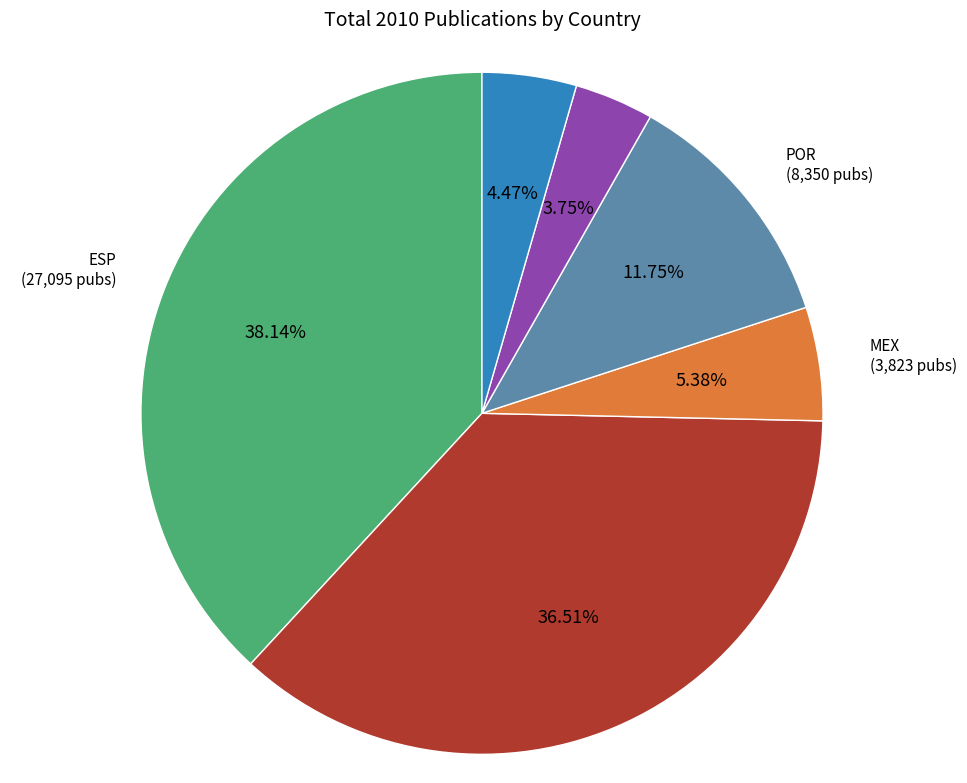

The POR slice represents 17% of the pie. True or false?

False